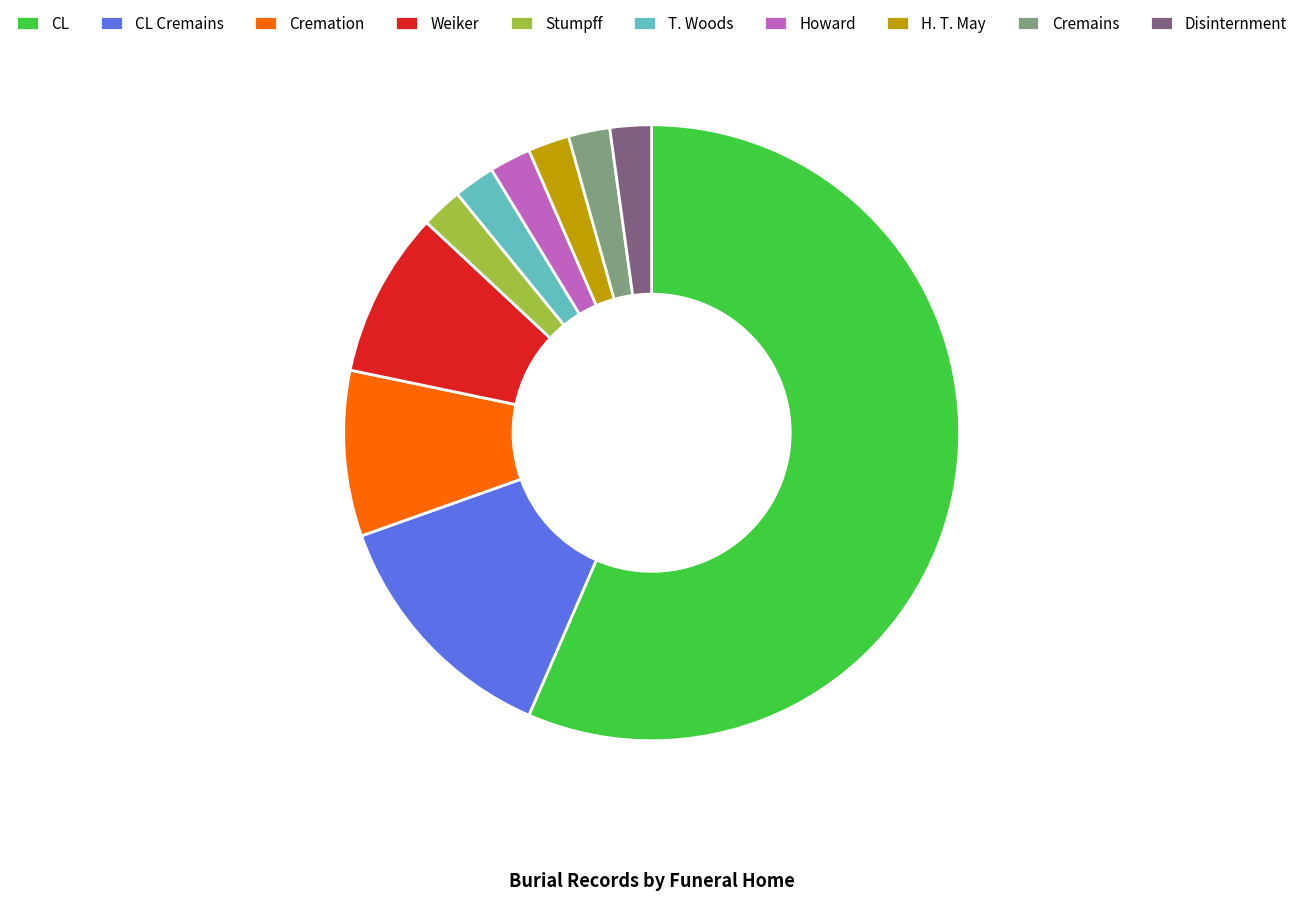

Is Cremation the majority of the pie?

No